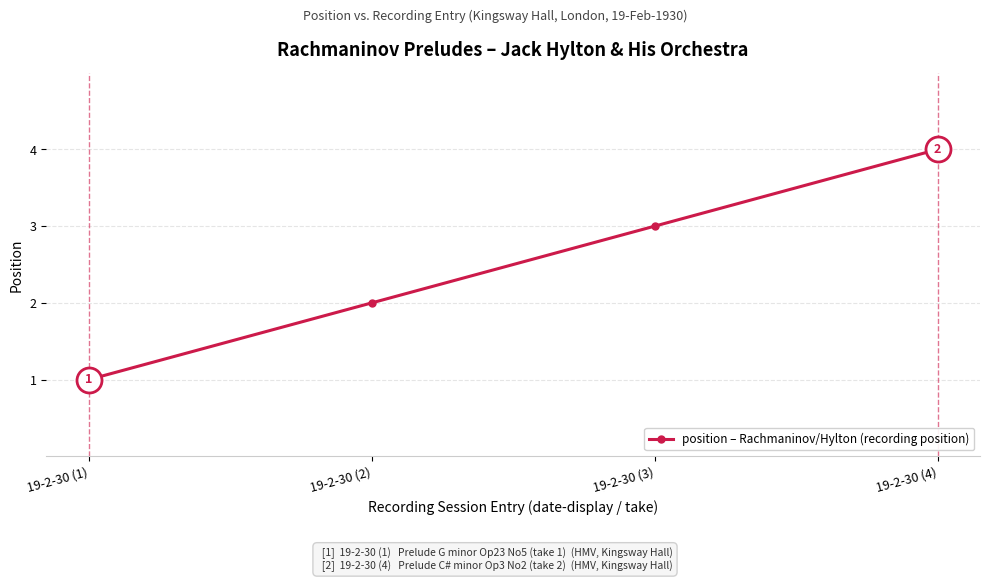

Count the number of data series in this chart.

1